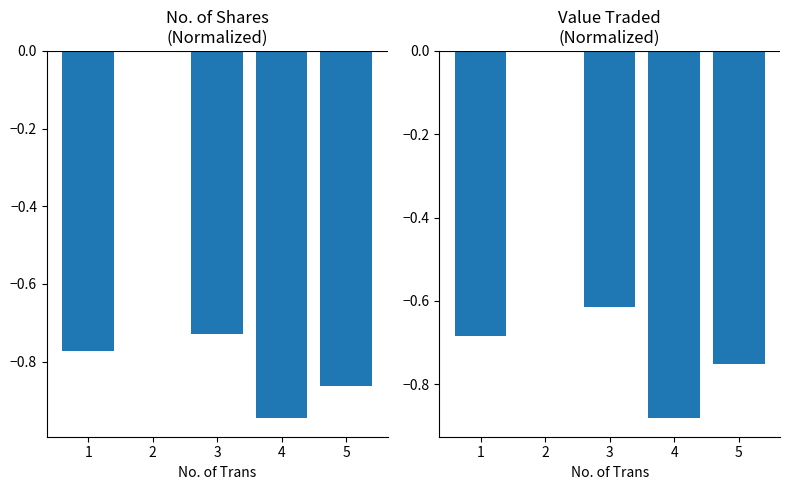

What is the difference between the second highest and minimum values in the No. of Shares series?

0.2